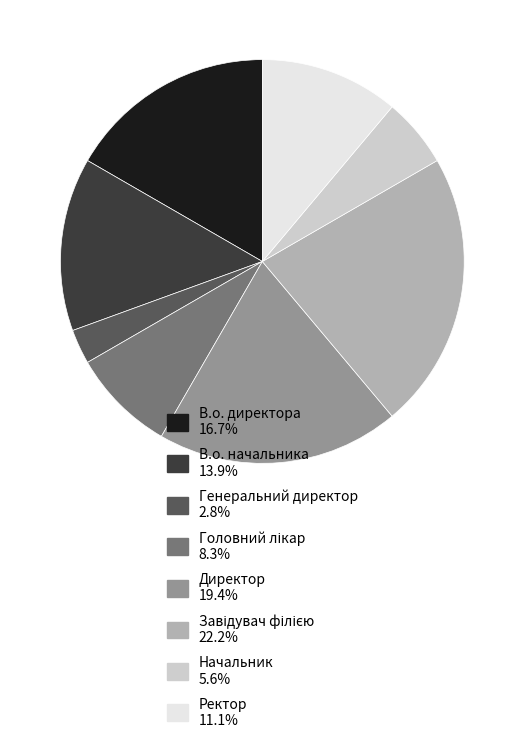

Which slice is the smallest?

Генеральний директор